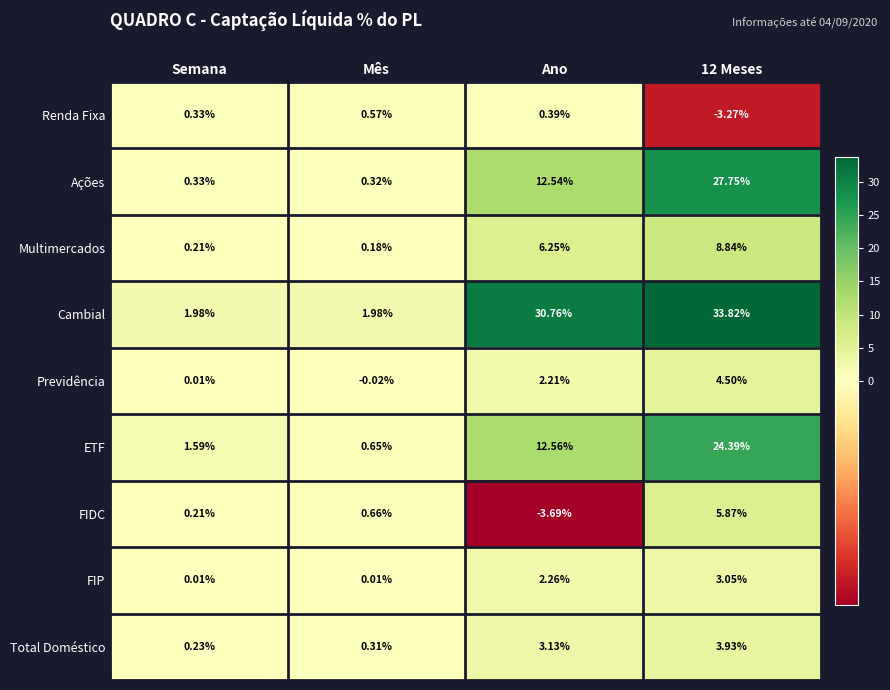

Which series has the largest total across all categories?

Cambial